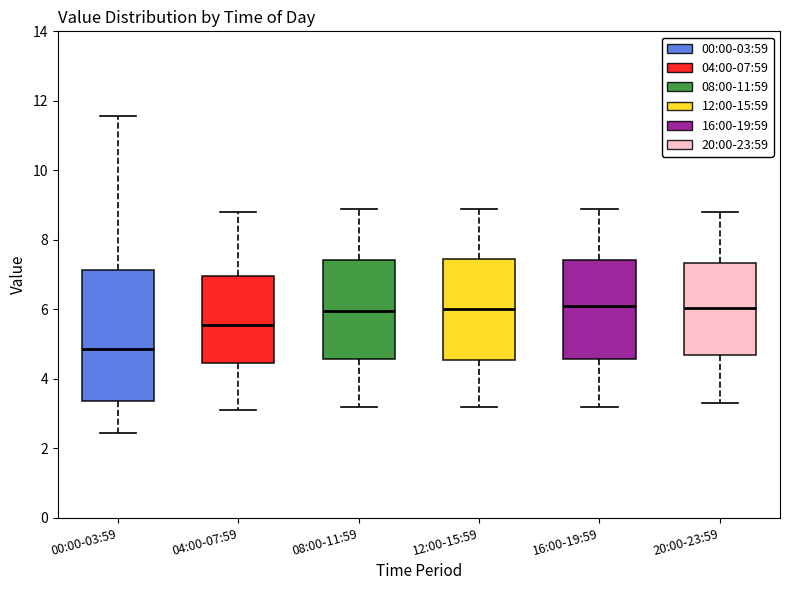

Reading left to right, transcribe this box plot: for each box, give where its median line is, the range the box spans, and where its two whiskers end, as read against the y-axis. The values are not printed on the chart, so give them approximately, as read against the axis.

00:00-03:59: median 4.8, box 3.4 to 7.2, whiskers 2.4 to 11.6
04:00-07:59: median 5.6, box 4.4 to 7.0, whiskers 3.2 to 8.8
08:00-11:59: median 6.0, box 4.6 to 7.4, whiskers 3.2 to 9.0
12:00-15:59: median 6.0, box 4.6 to 7.4, whiskers 3.2 to 9.0
16:00-19:59: median 6.2, box 4.6 to 7.4, whiskers 3.2 to 9.0
20:00-23:59: median 6.0, box 4.6 to 7.4, whiskers 3.4 to 8.8